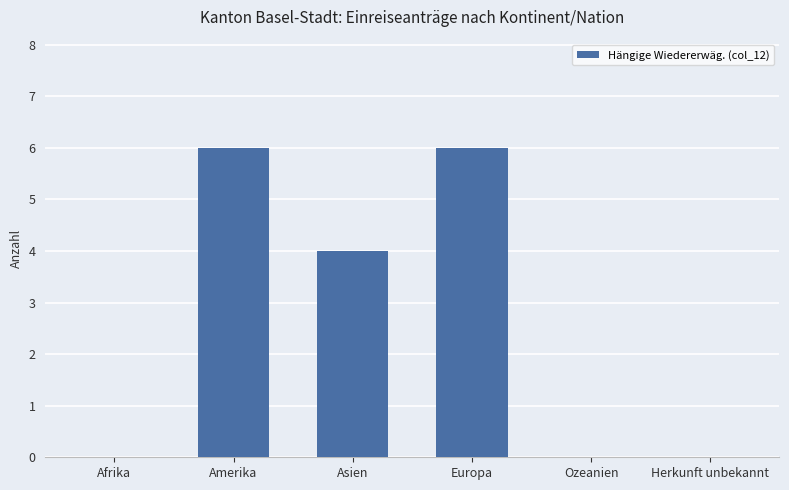

How many series are shown in this chart?

1